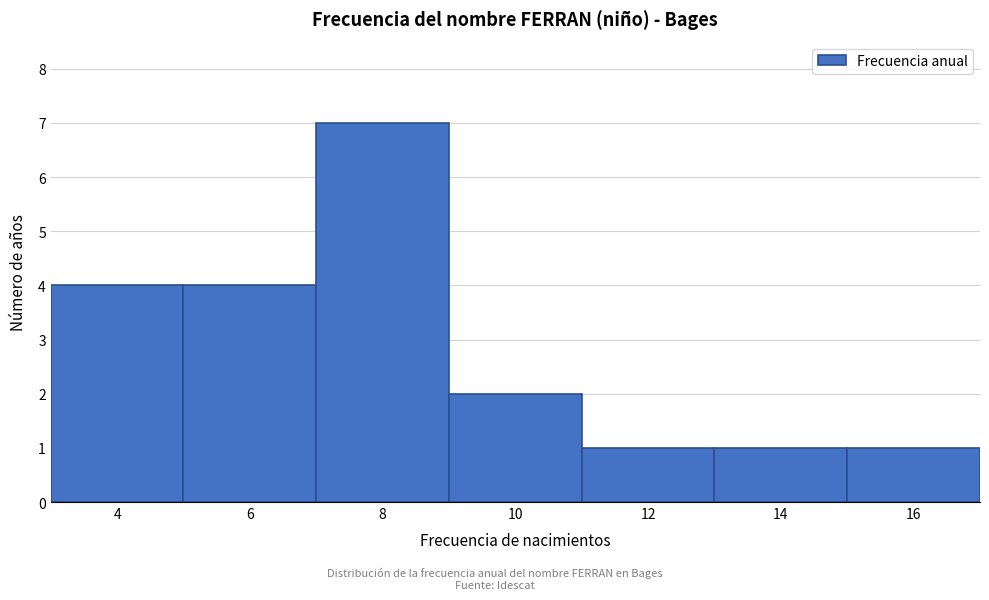

Reading right to left, list all the values displayed in this chart.

1	1	1	2	7	4	4